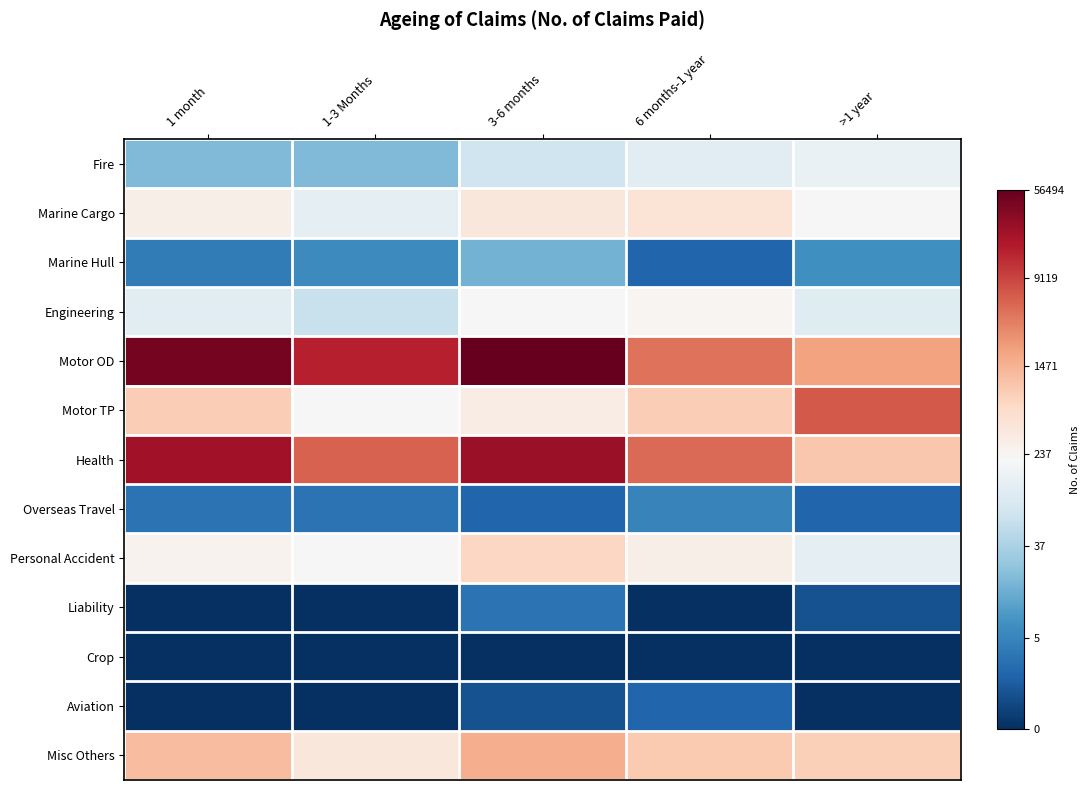

At how many categories does at least one series exceed 2?

5